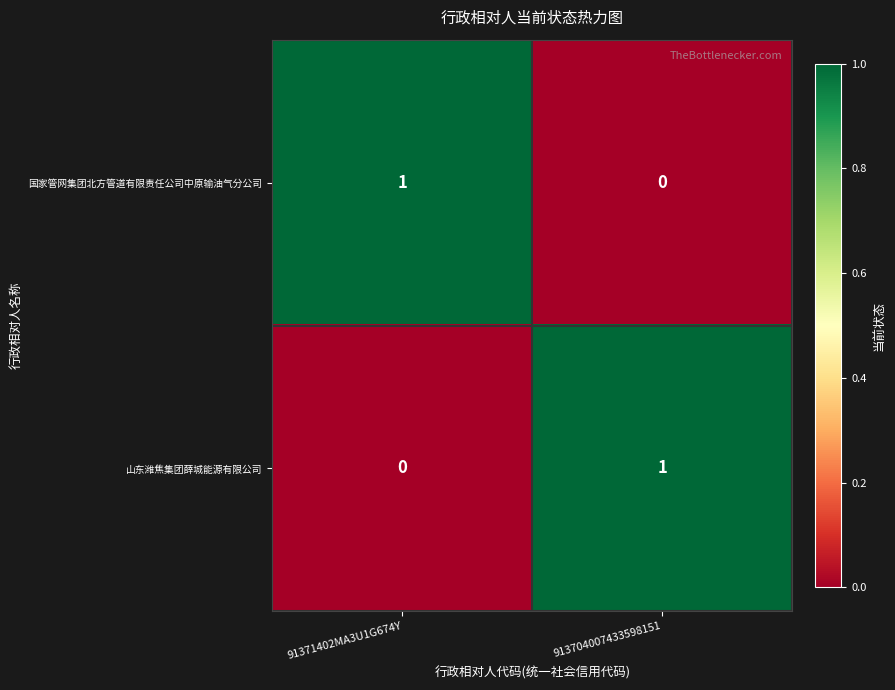

How many distinct data groups are displayed?

2